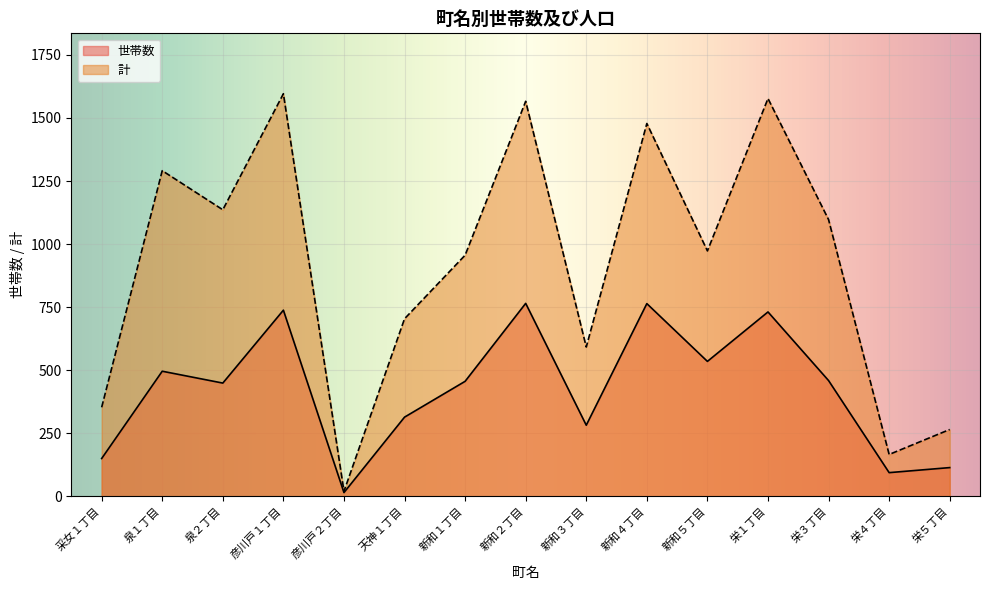

What is the difference between the 計 values at 新和４丁目 and 栄４丁目?

1312